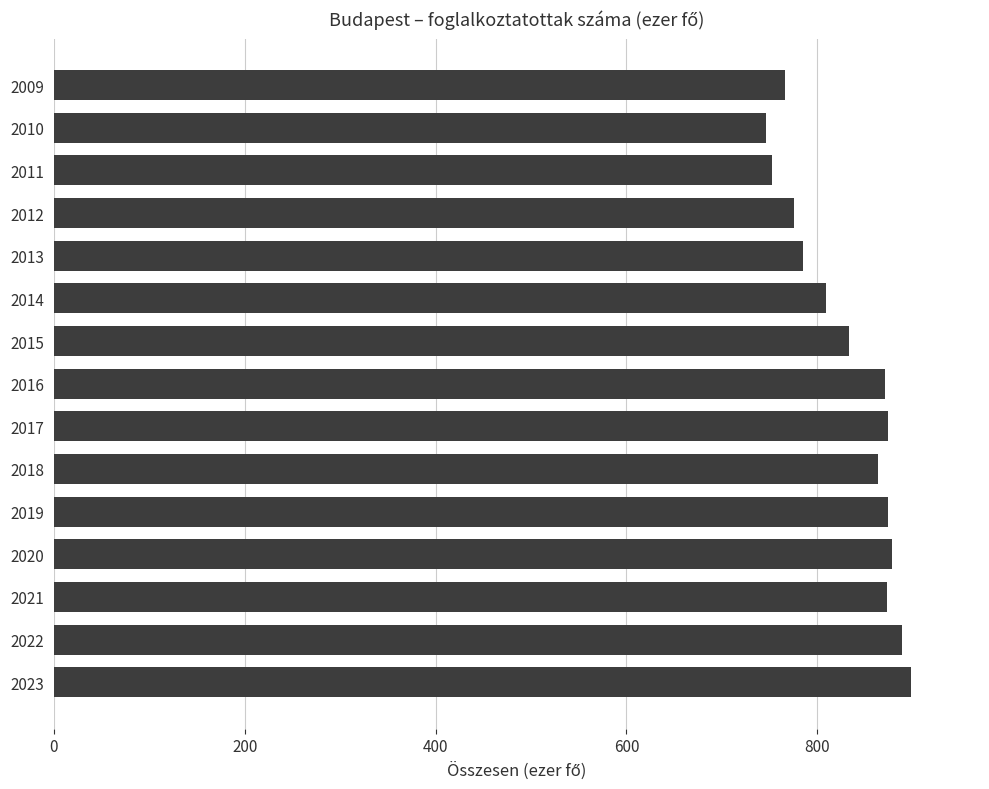

Is it true that the value at 2010 is 745.9?

True